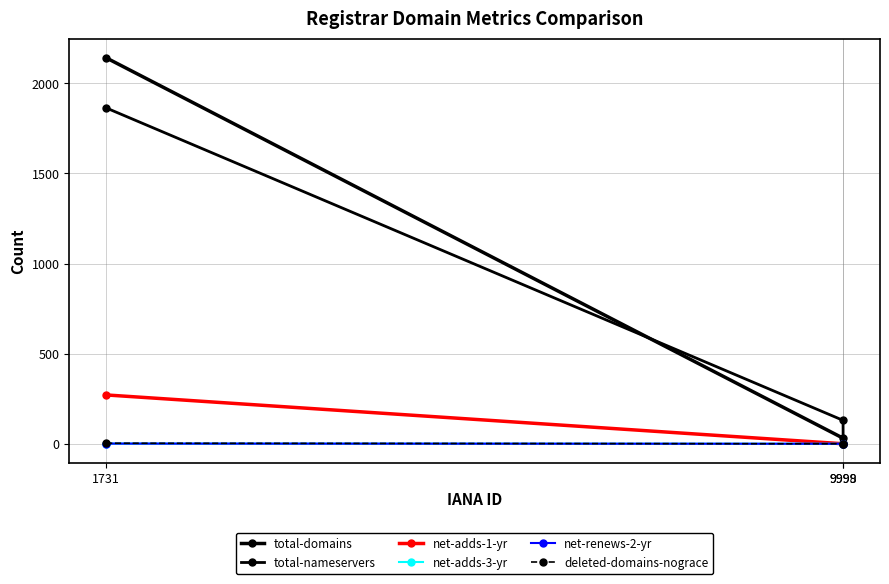

At how many categories does at least one series exceed 912?

1